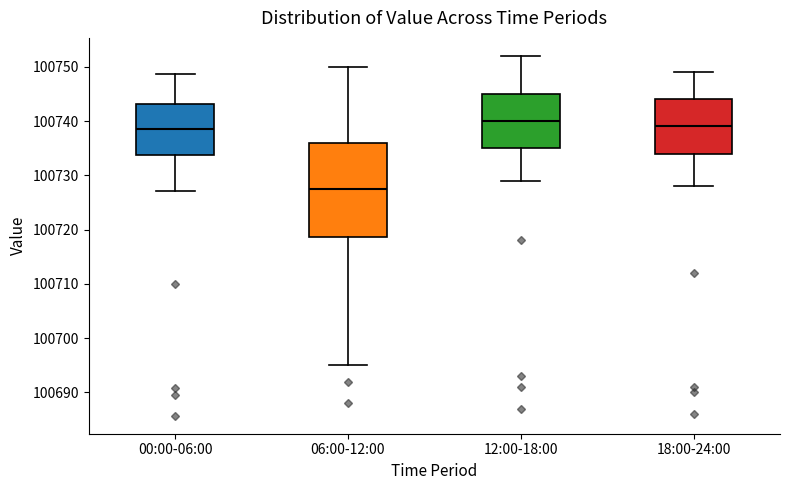

Which box has the lowest median line?

06:00-12:00